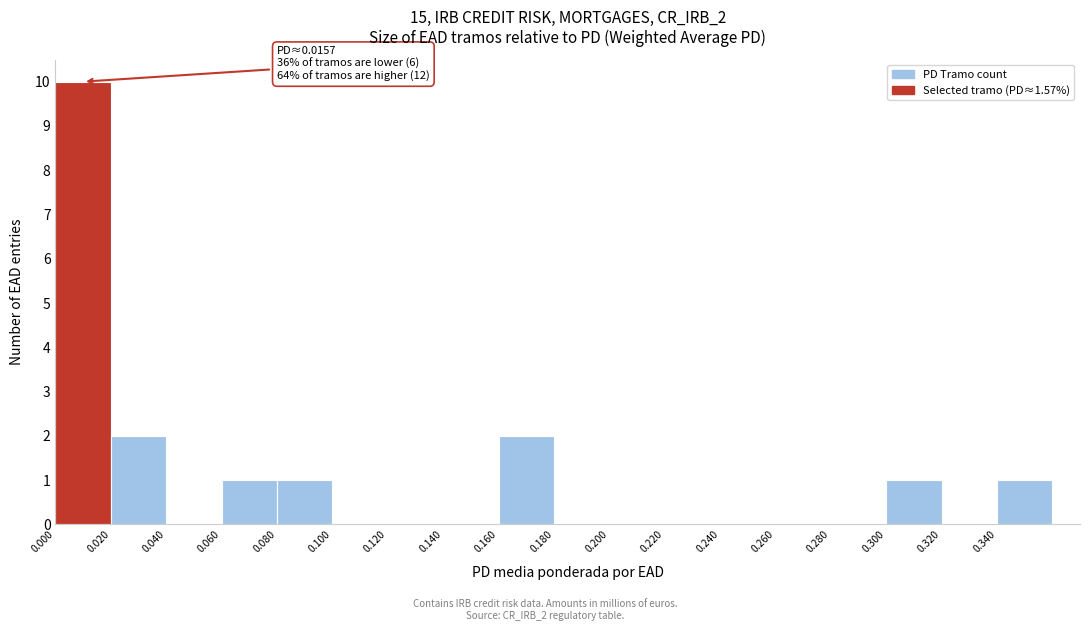

Over which range of the x-axis is the bar tallest?

0.00 to 0.02